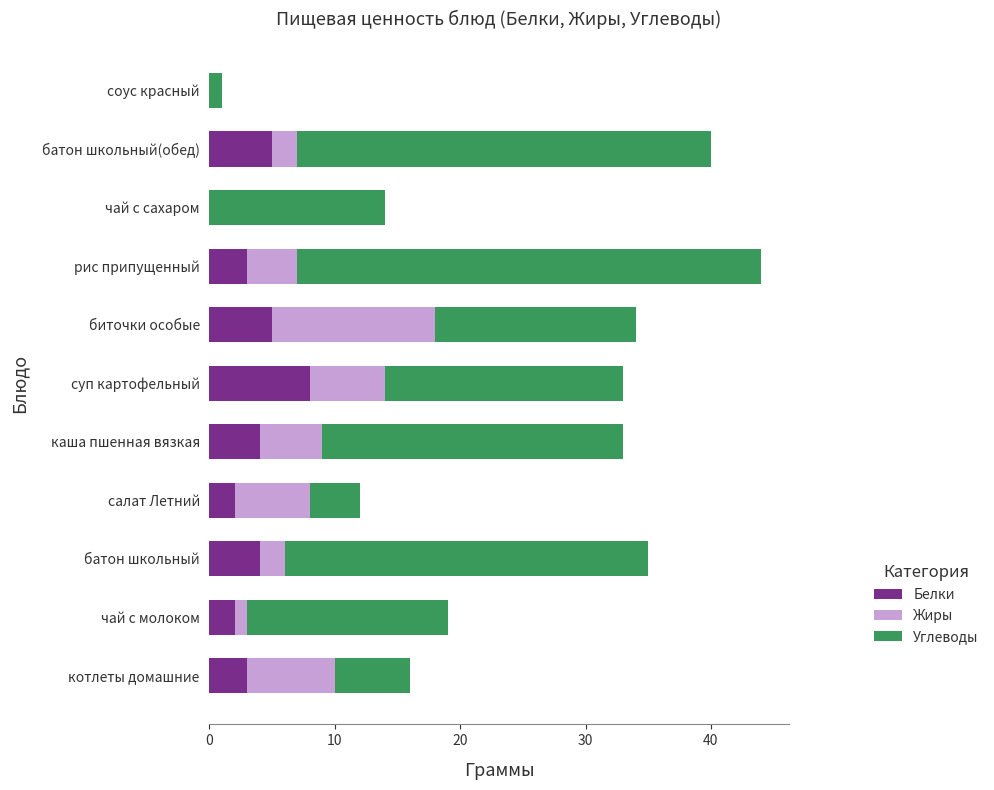

True or false: Белки has a value of 2 at салат Летний.

True